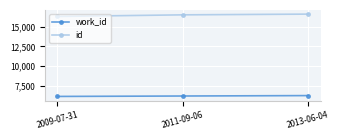

Between 2009-07-31 and 2013-06-04, which series saw the biggest shift?

id